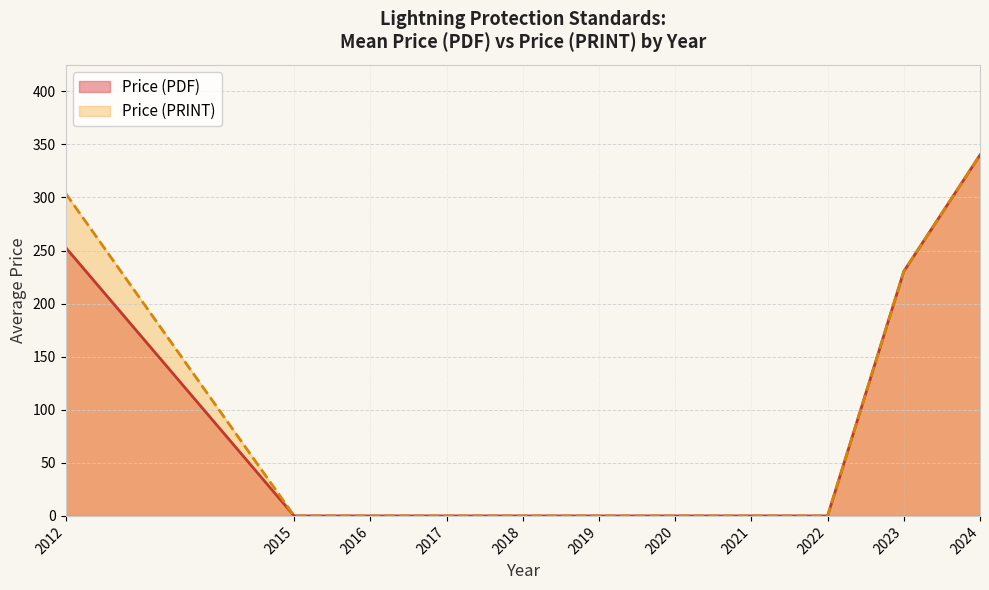

How many lines are shown in the chart?

2